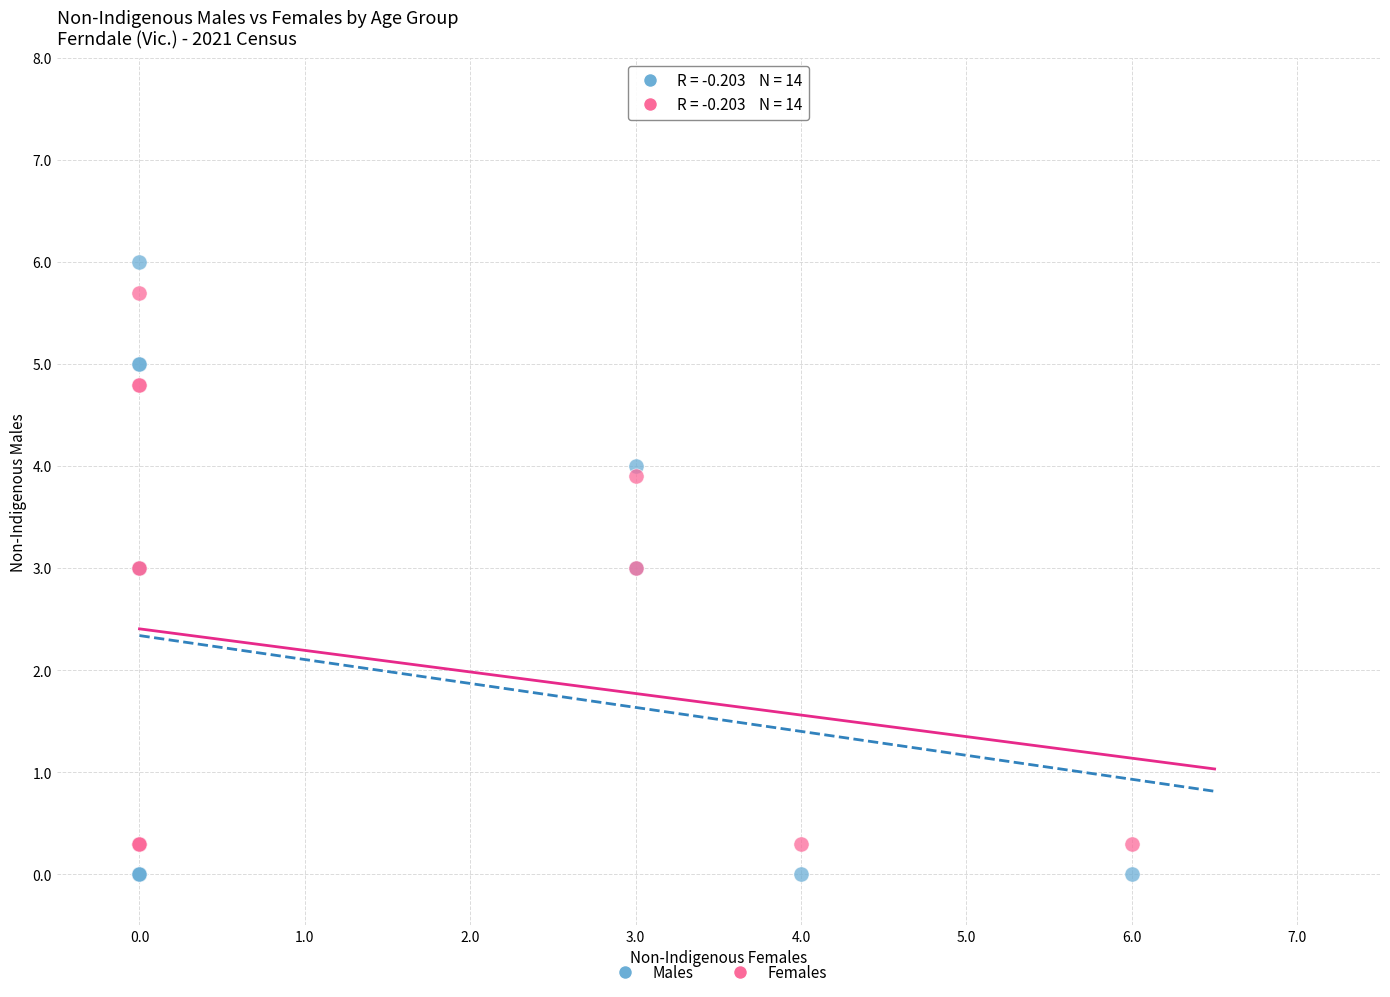

What is the X range (max minus min) for the scatter plot?

6.0